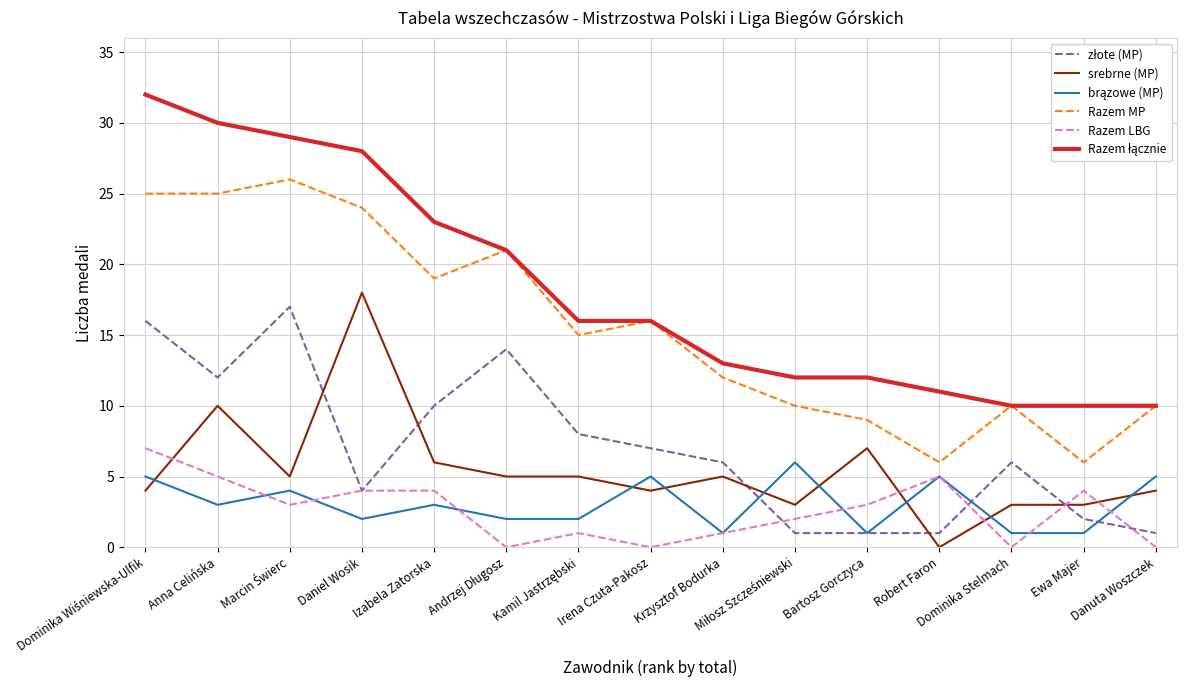

At how many categories does at least one series exceed 31?

1